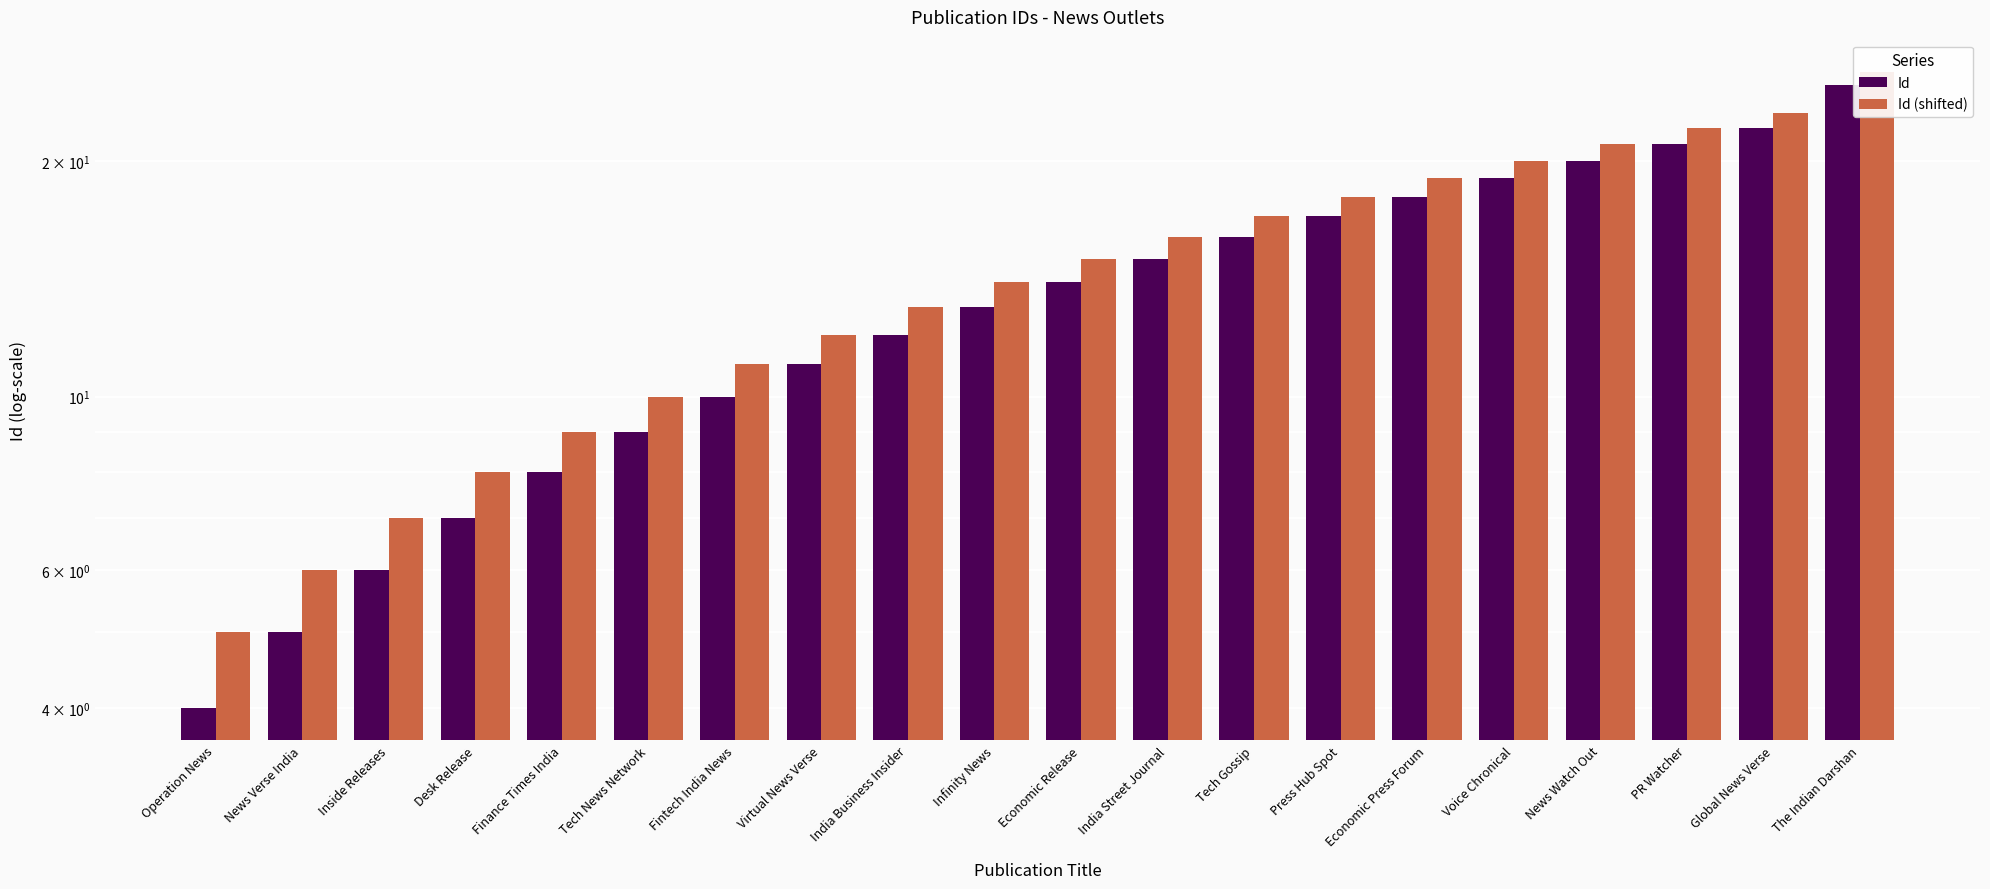

List the series in order of their overall mean, lowest first.

Id, Id (shifted)